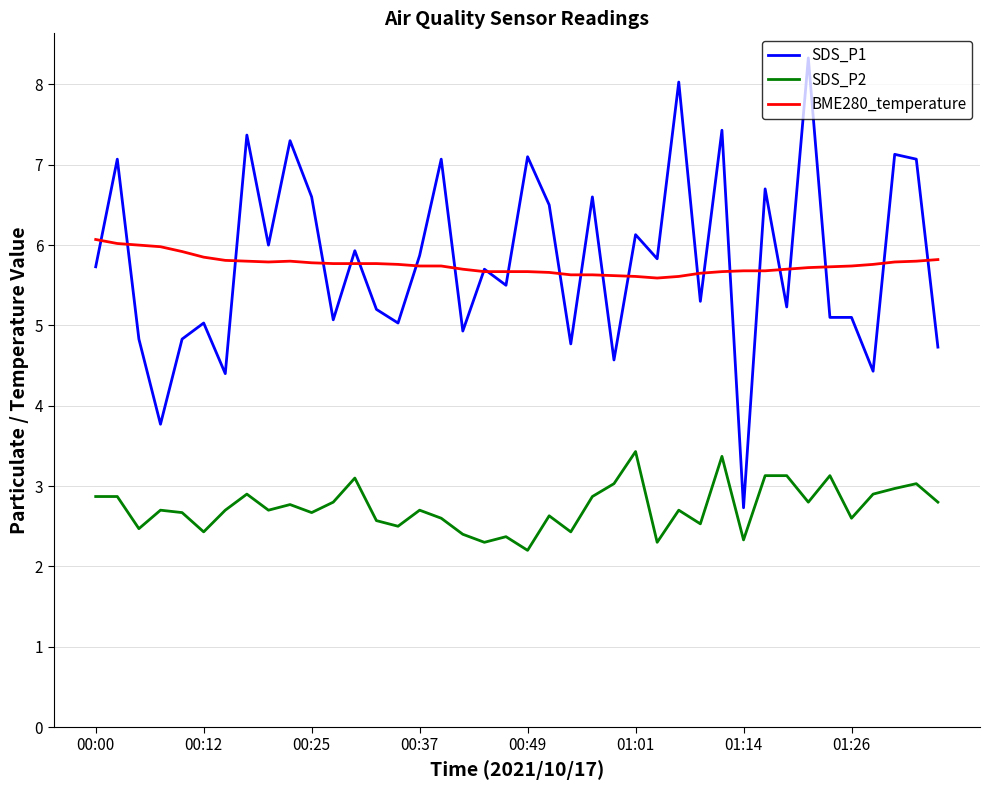

Rank the series by their maximum value, from lowest to highest.

SDS_P2, BME280_temperature, SDS_P1